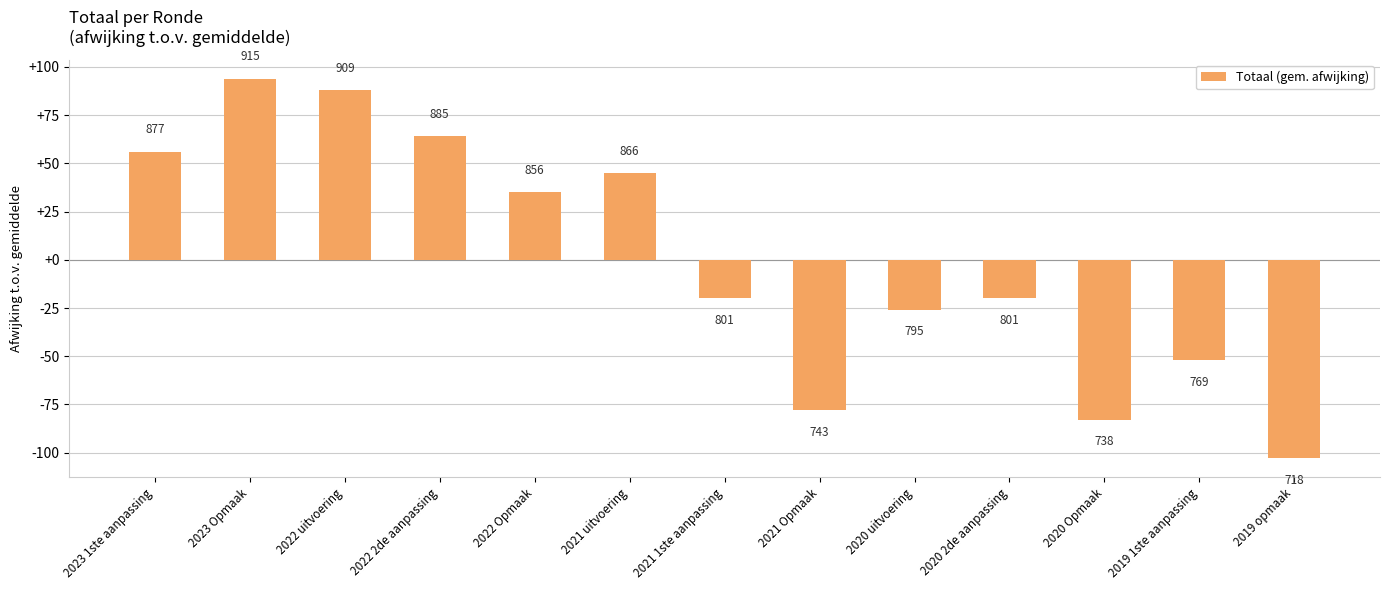

Which has a higher value, 2022 uitvoering or 2022 2de aanpassing?

2022 uitvoering